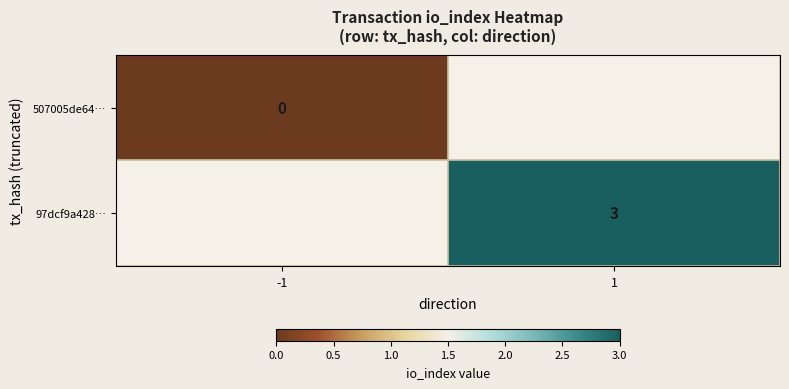

The value of 97dcf9a428… at 1 is 3. True or false?

True